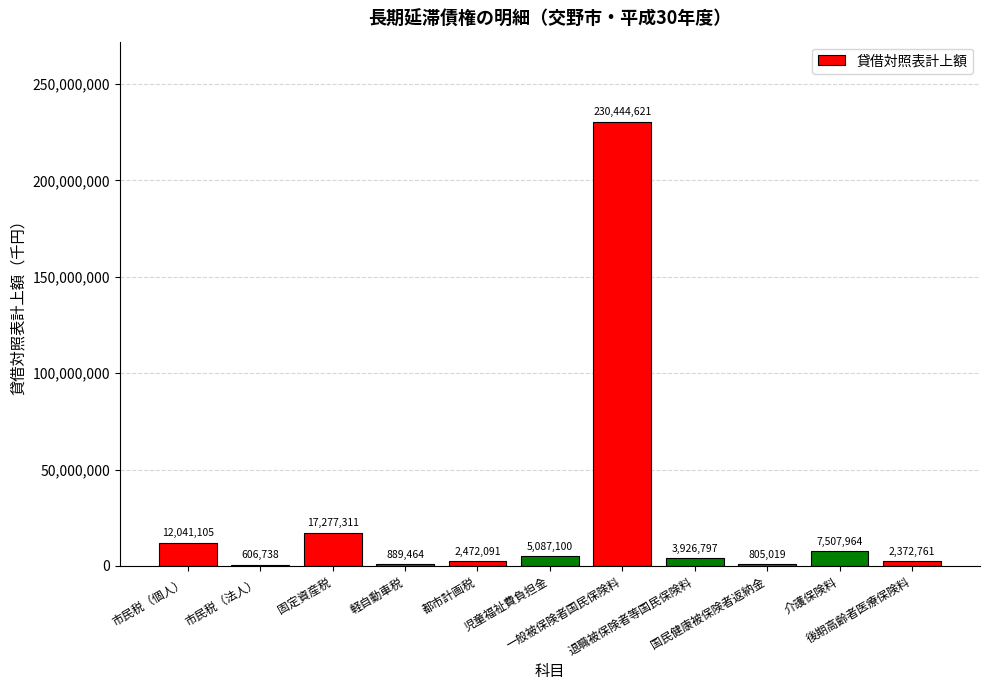

What is the greatest value displayed?

230444621